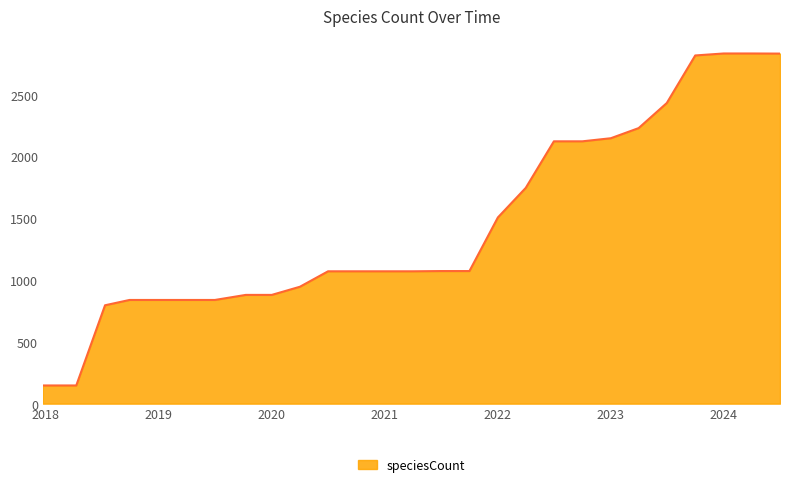

What is the maximum value shown in the chart?

2834